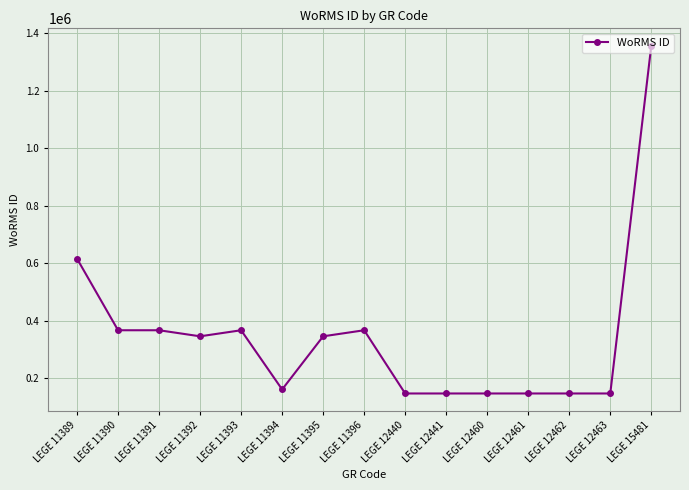

What is the value of the 3rd point from the left?

366598